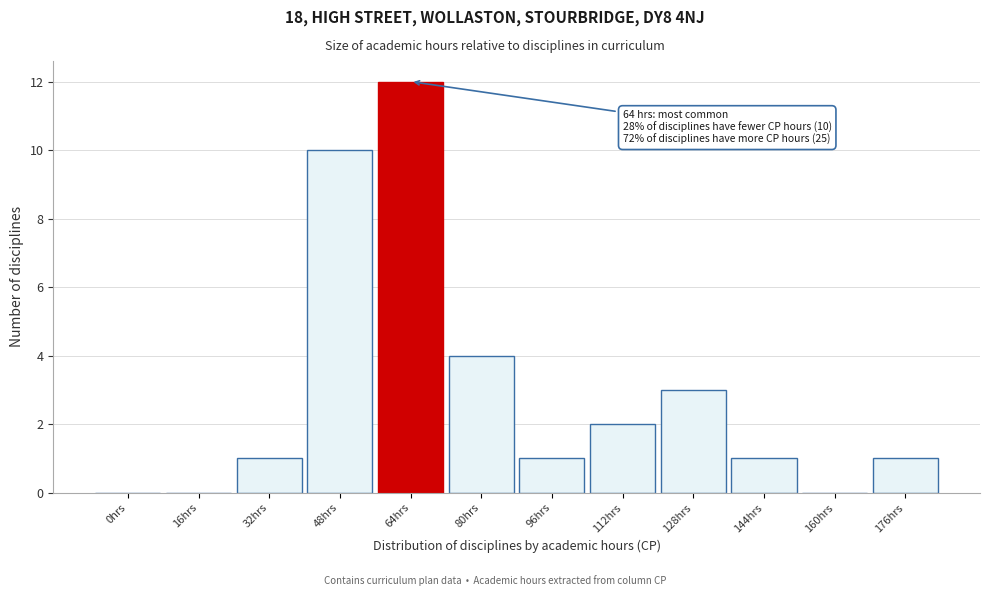

Reading left to right, what are all the values shown in this chart?

0hrs=0	16hrs=0	32hrs=1	48hrs=10	64hrs=12	80hrs=4	96hrs=1	112hrs=2	128hrs=3	144hrs=1	160hrs=0	176hrs=1